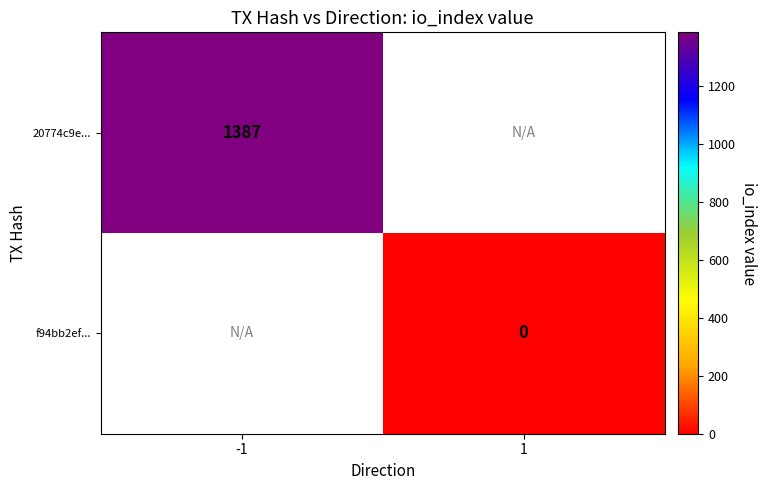

The value of 20774c9e... at -1 is 2104. True or false?

False